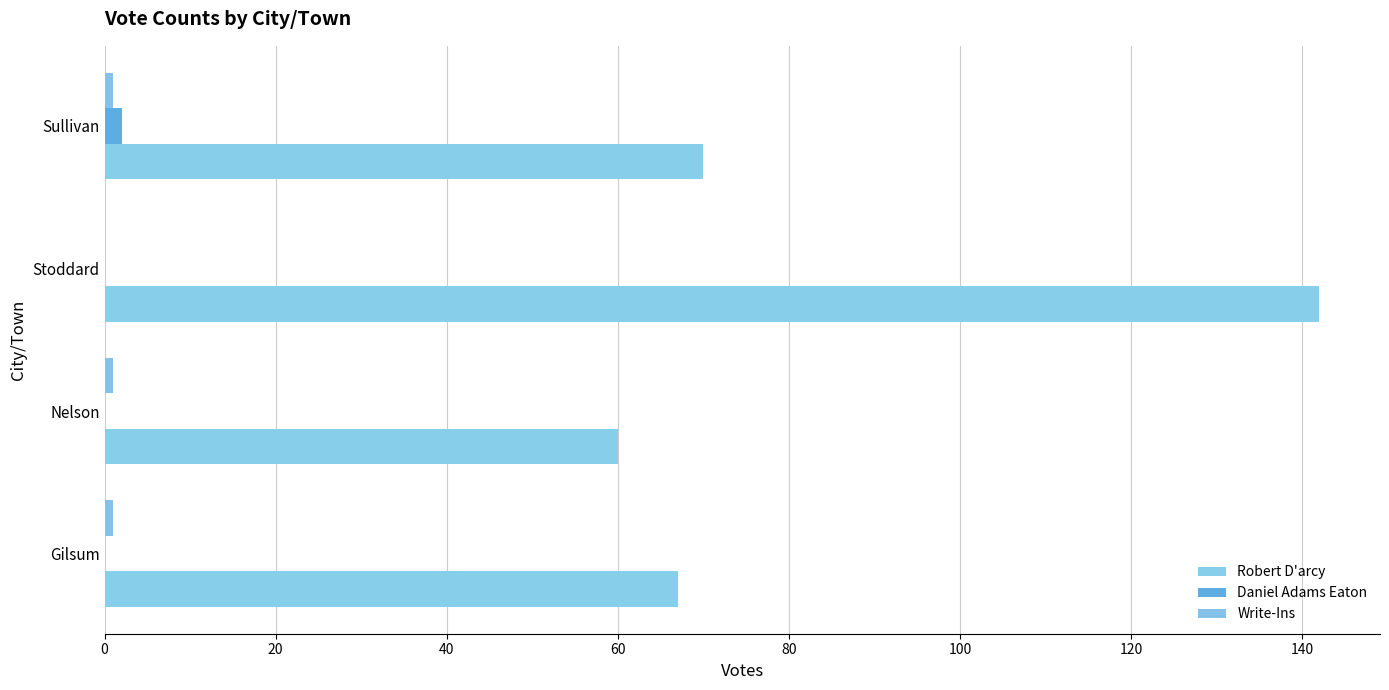

How many data points does each series have?

4